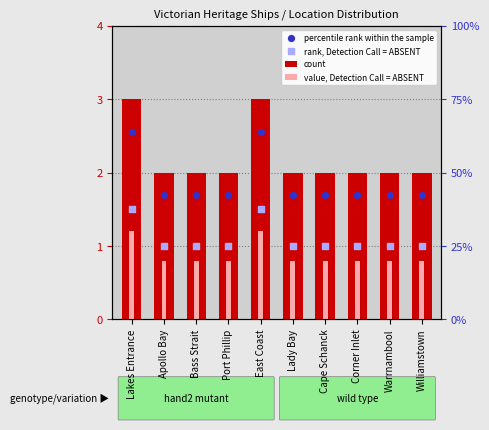

Between Warrnambool and Port Phillip, which is larger?

Warrnambool